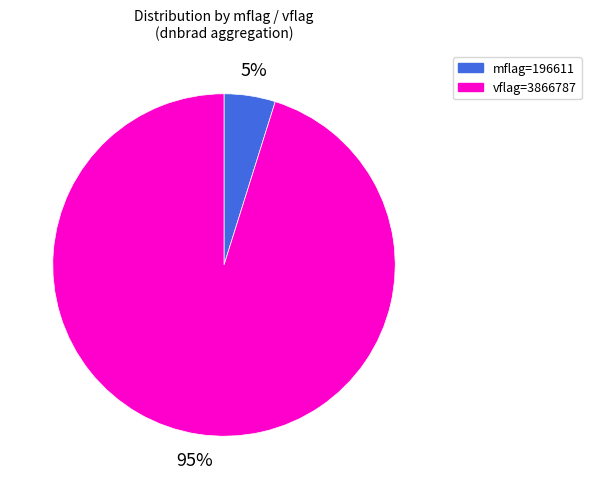

To the nearest percent, what is the difference between the largest and smallest slice percentages?

90%